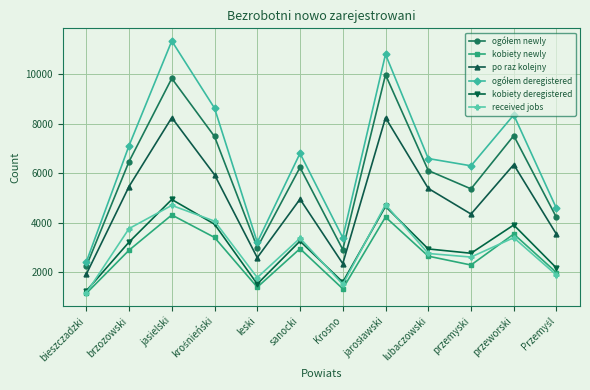

What is the difference between the maximum and minimum values in the kobiety deregistered series?

3689